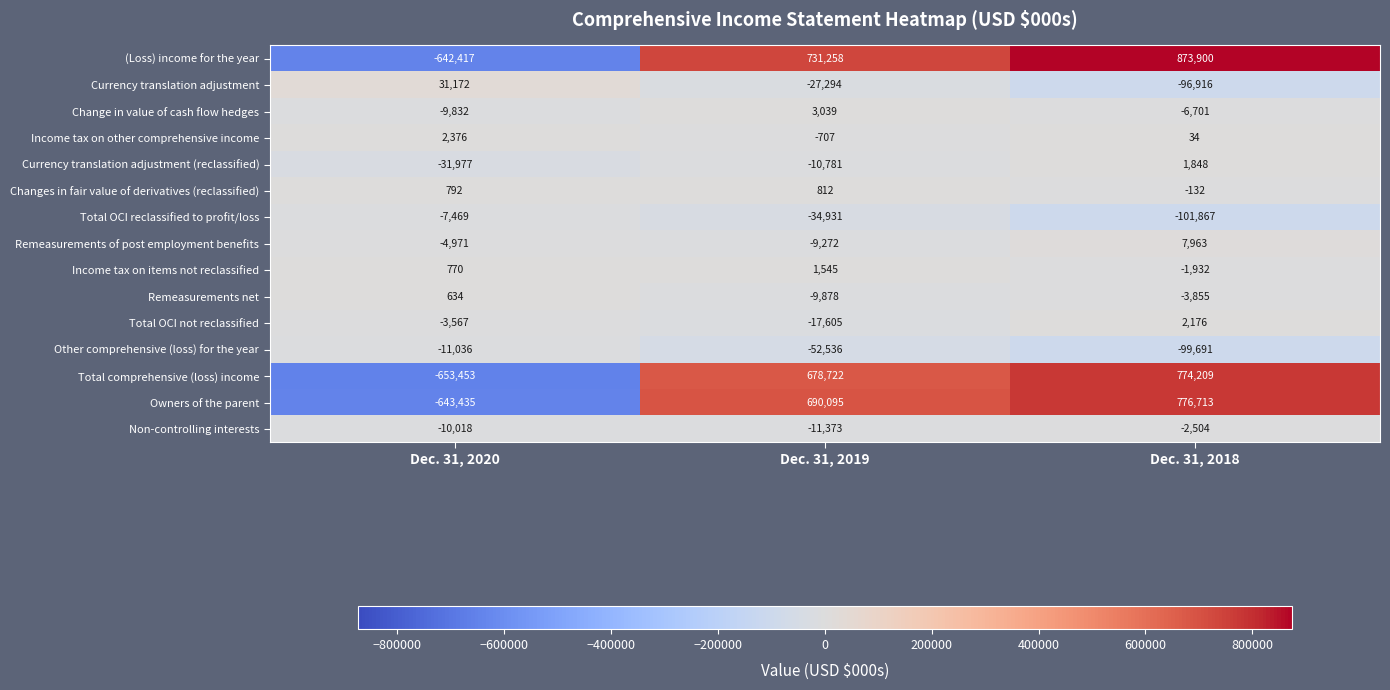

What is the total value across all series at Dec. 31, 2019?

1931094